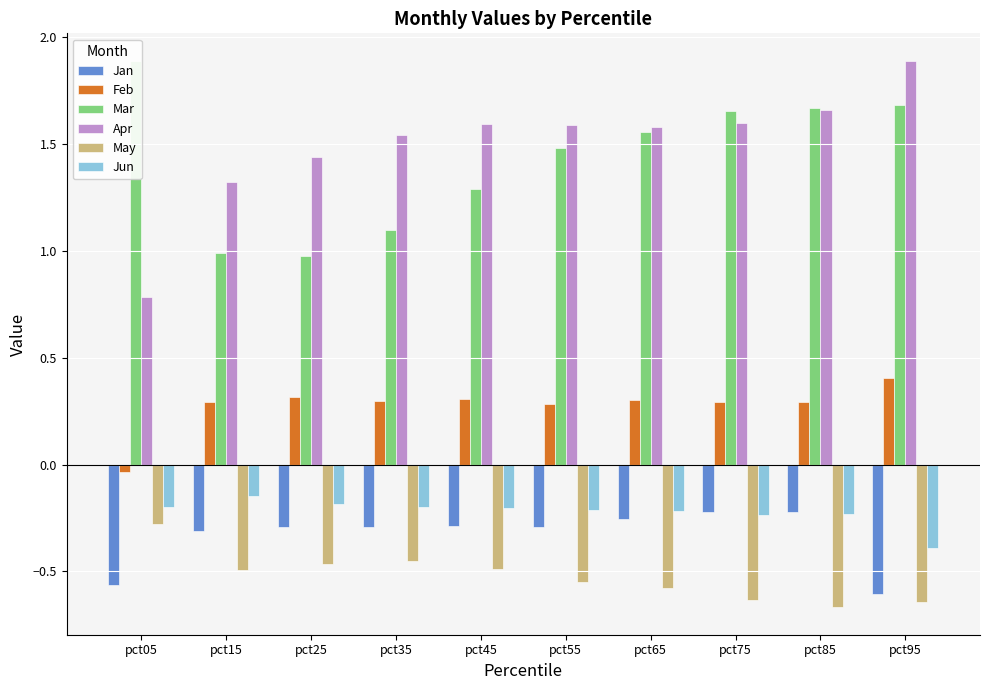

At which category does the chart reach its minimum across all series?

pct85